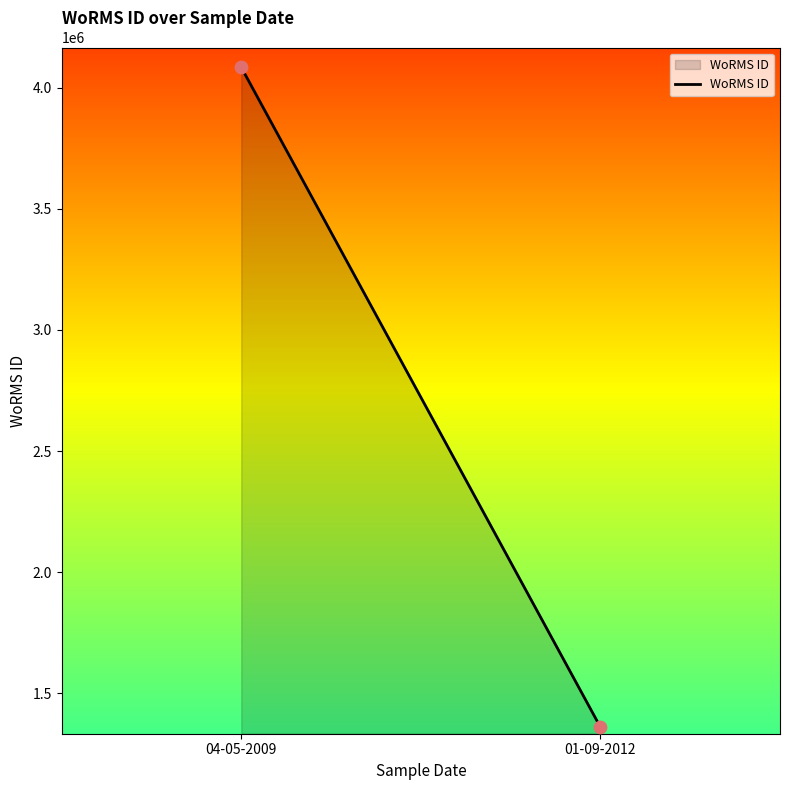

What is the average Y value?

2722306